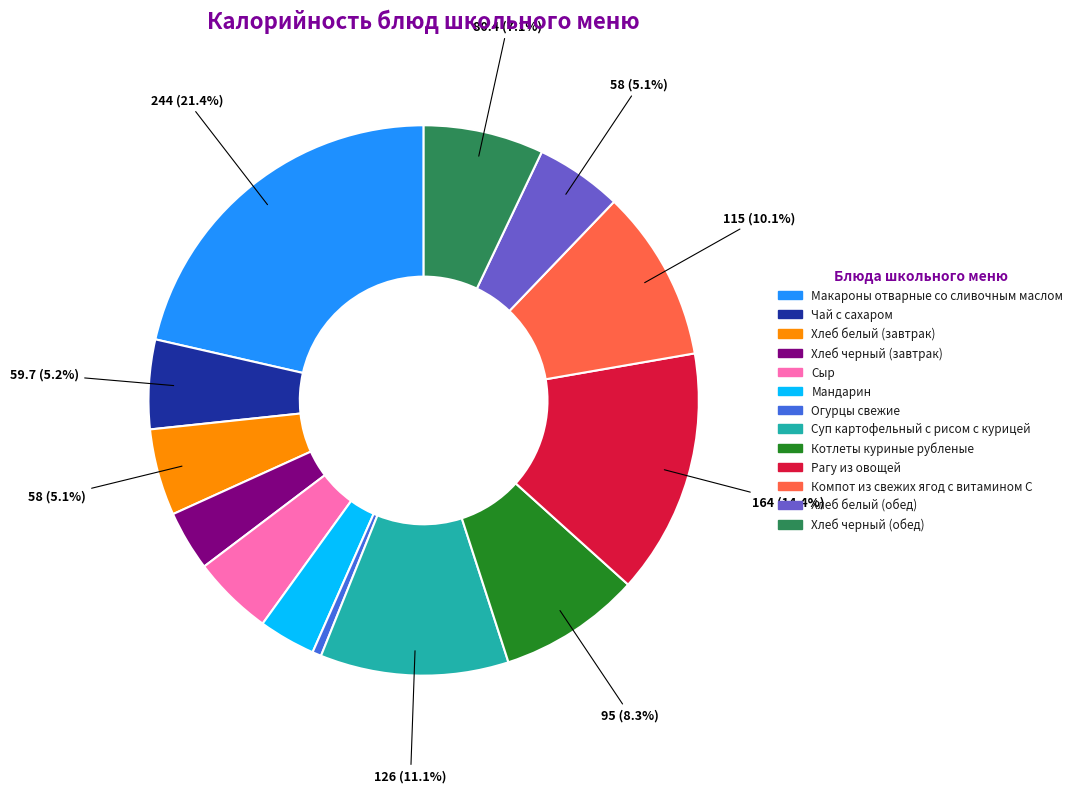

What portion of the pie excludes Макароны отварные со сливочным маслом?

78.6%